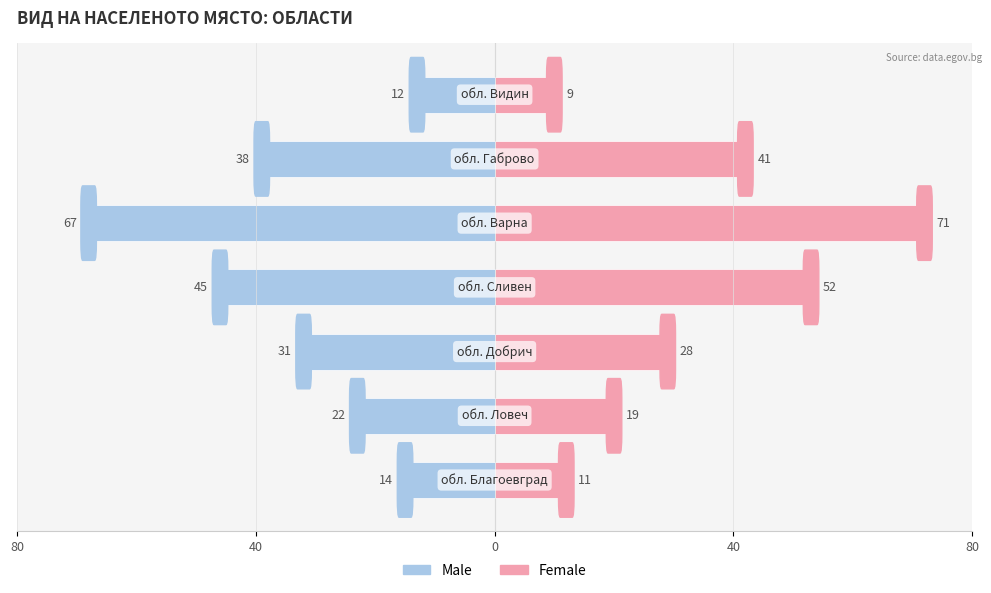

How many data points in Female are above 28?

3